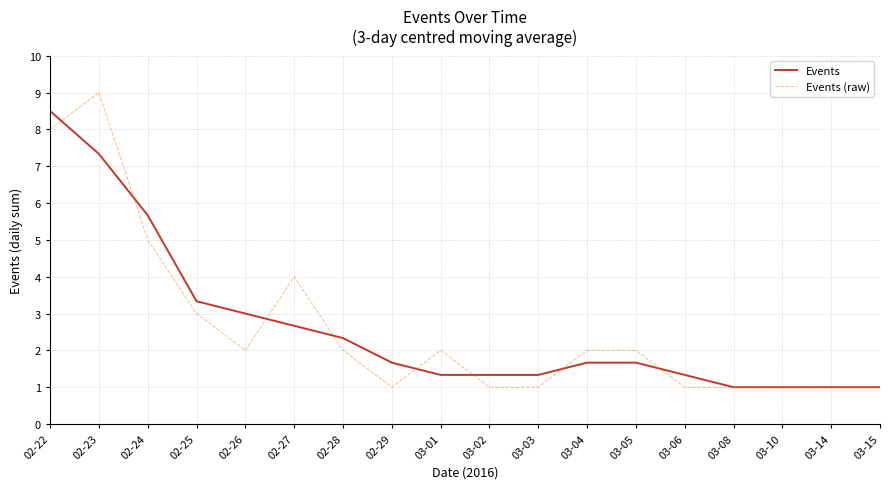

At which category is the sum across all series the highest?

02-22